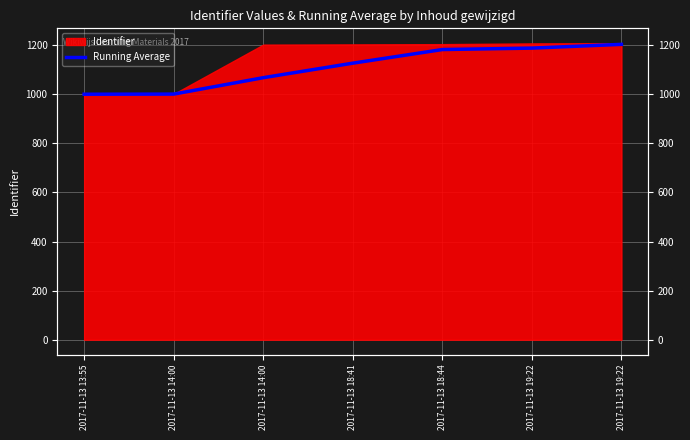

The value at 2017-11-13 18:44 is 1182.0. True or false?

True